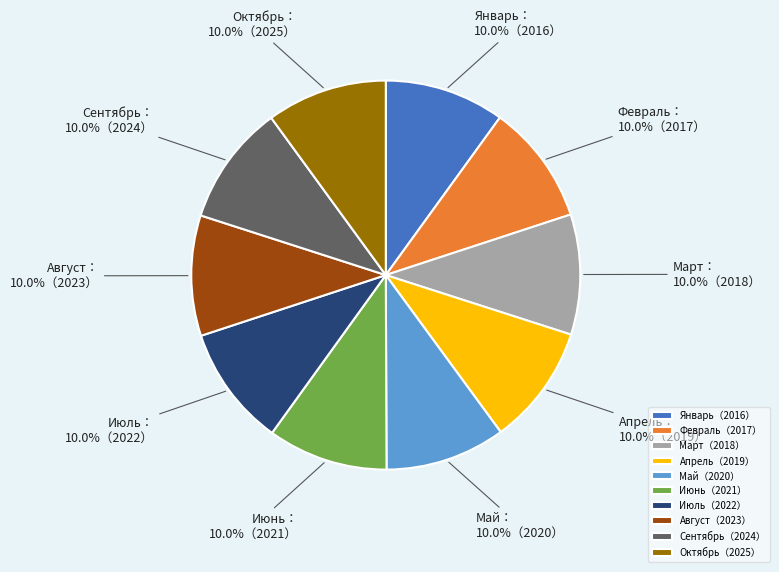

What is the ratio of the value at Март（2018） to the value at Июнь（2021）?

1.0